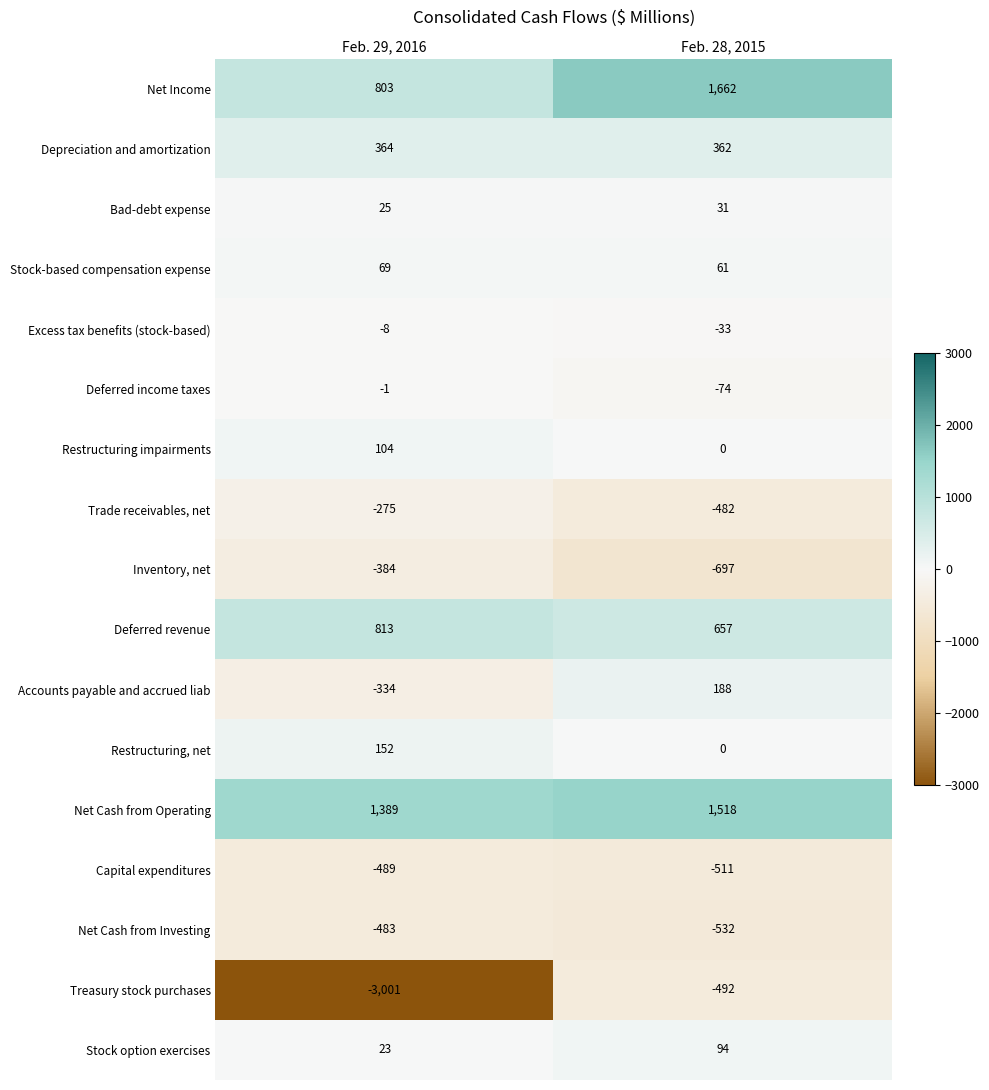

At which label is Excess tax benefits (stock-based) closest to -20?

Feb. 29, 2016